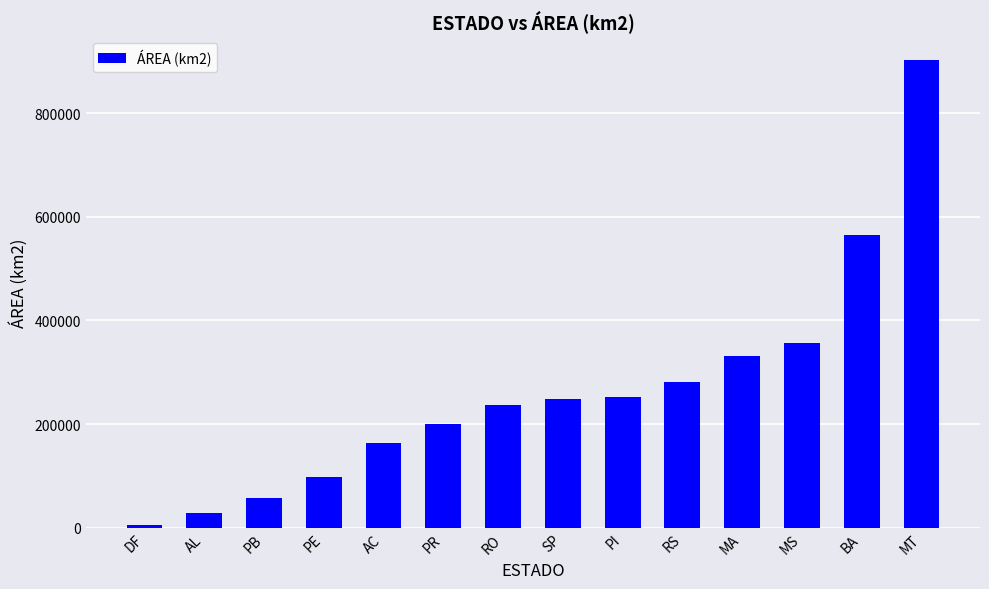

What is the label of the 13th bar from the left?

BA